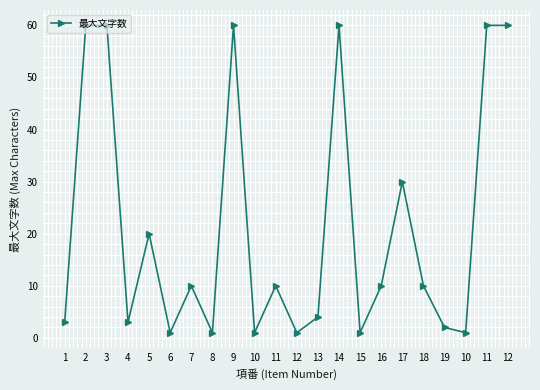

How many lines are shown in the chart?

1